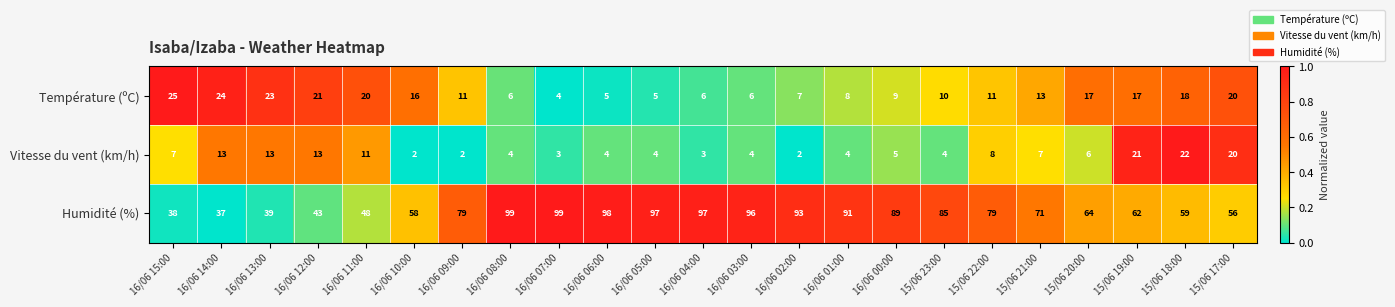

At how many categories does at least one series exceed 6?

23